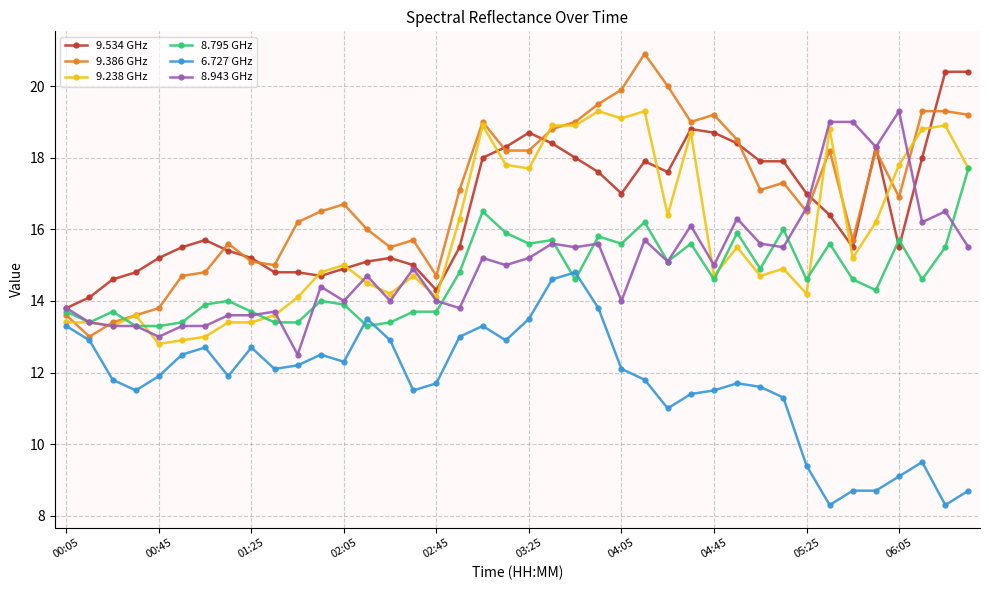

What is the greatest value displayed?

20.9